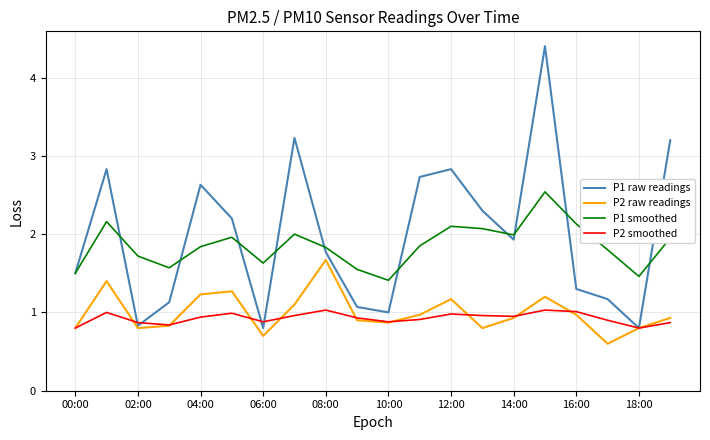

Rank the series by their maximum value, from highest to lowest.

P1 raw readings, P1 smoothed, P2 raw readings, P2 smoothed